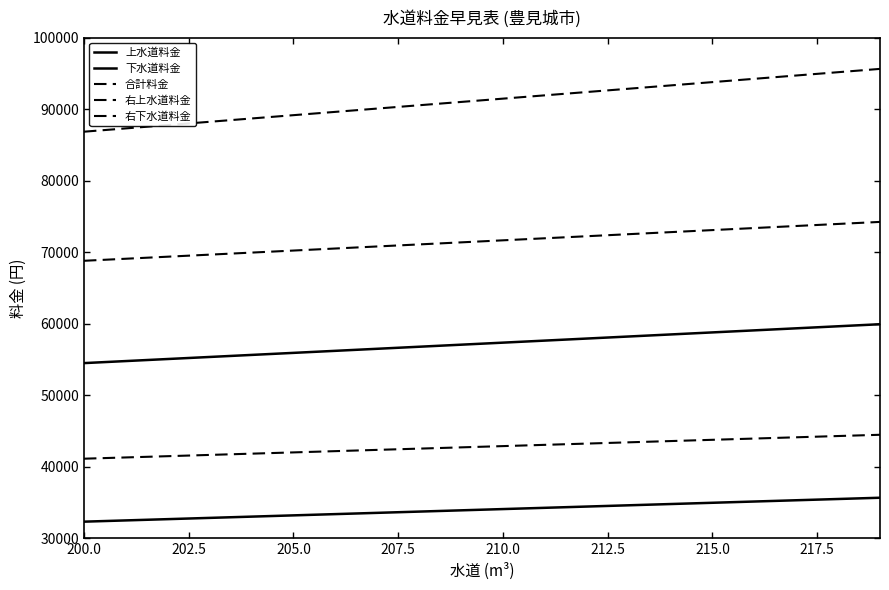

Does the chart display data point markers on the line(s)?

No